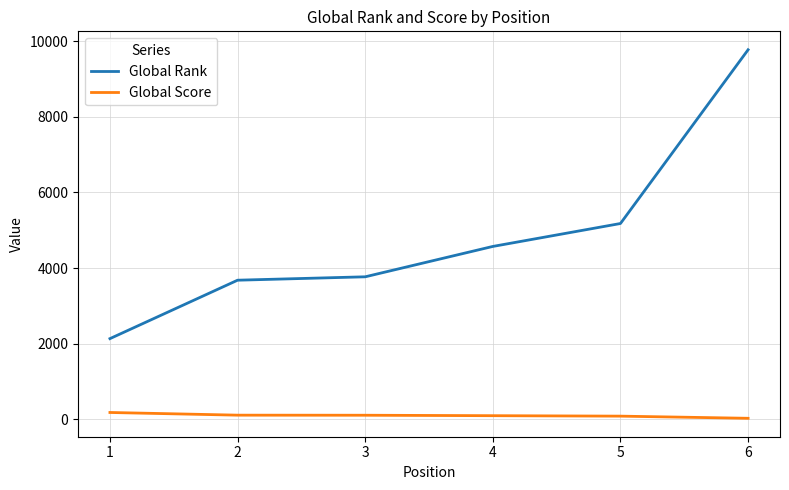

What is the greatest value displayed?

9779